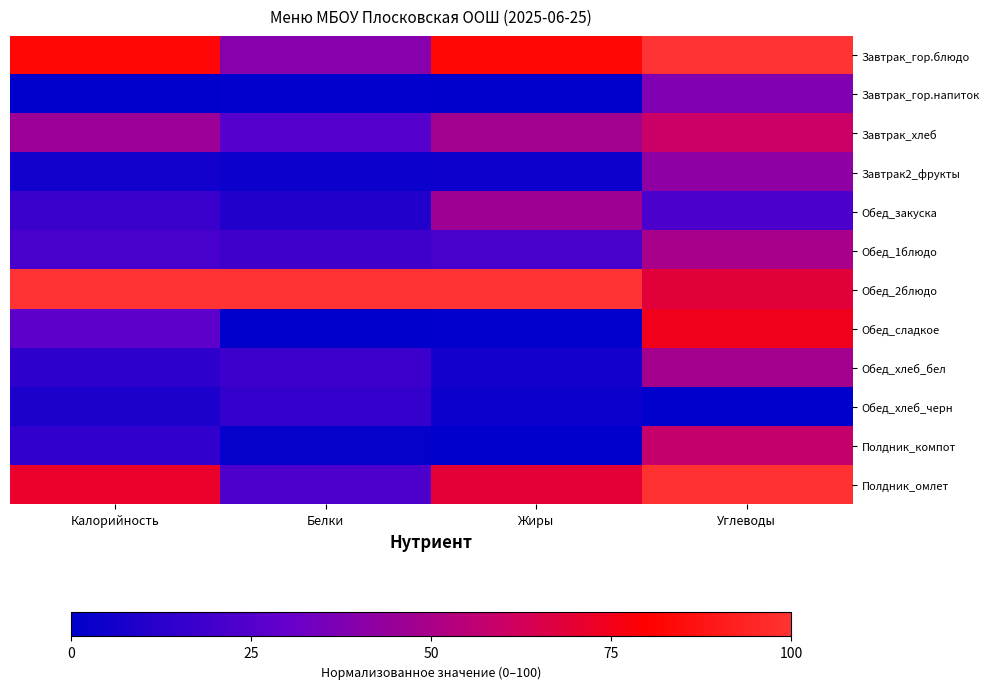

Count the number of data series in this chart.

12